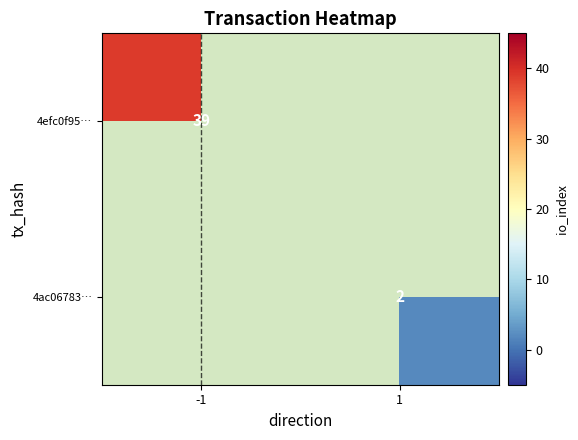

Is it true that 4efc0f95… equals 51 at -1?

False